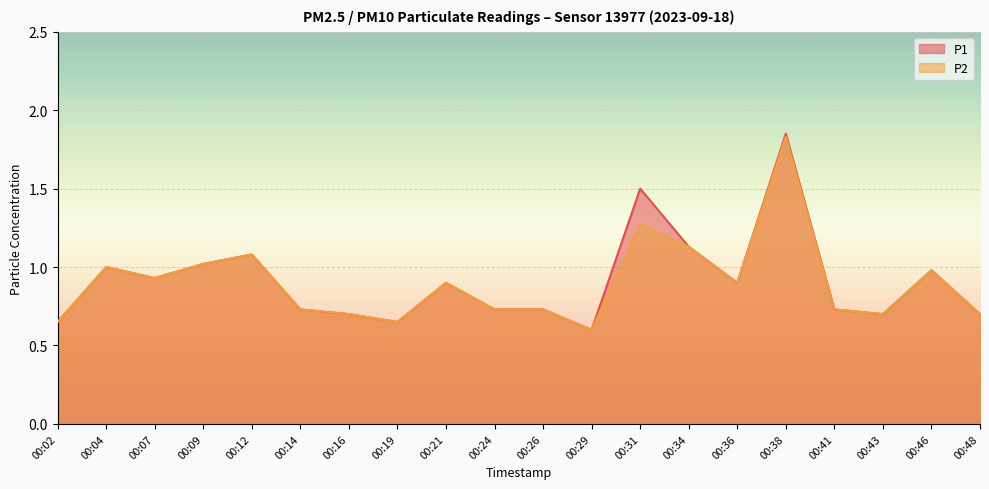

At which label is P2 closest to 1?

00:04